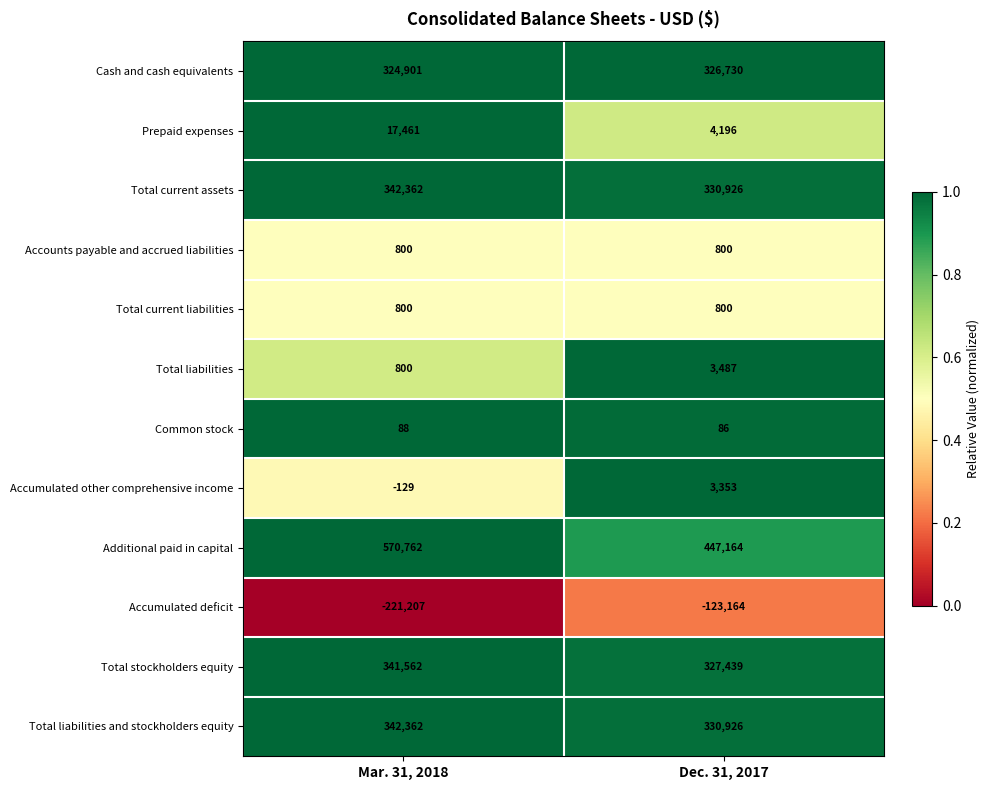

Count the number of data series in this chart.

12